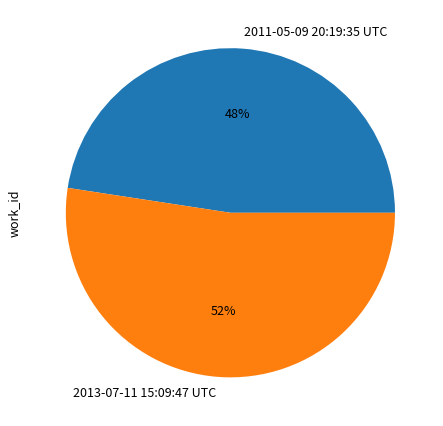

True or false: 2013-07-11 15:09:47 UTC accounts for 52% of the total.

True